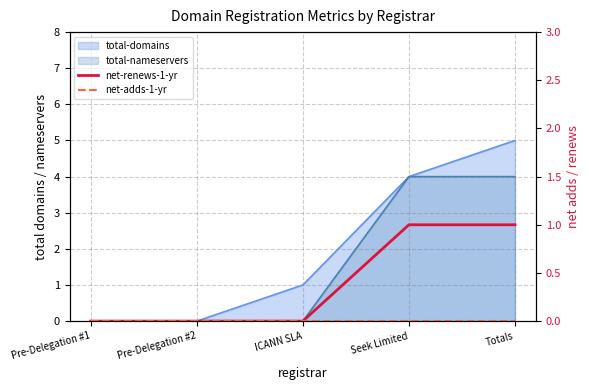

Does the chart have visible grid lines?

Yes